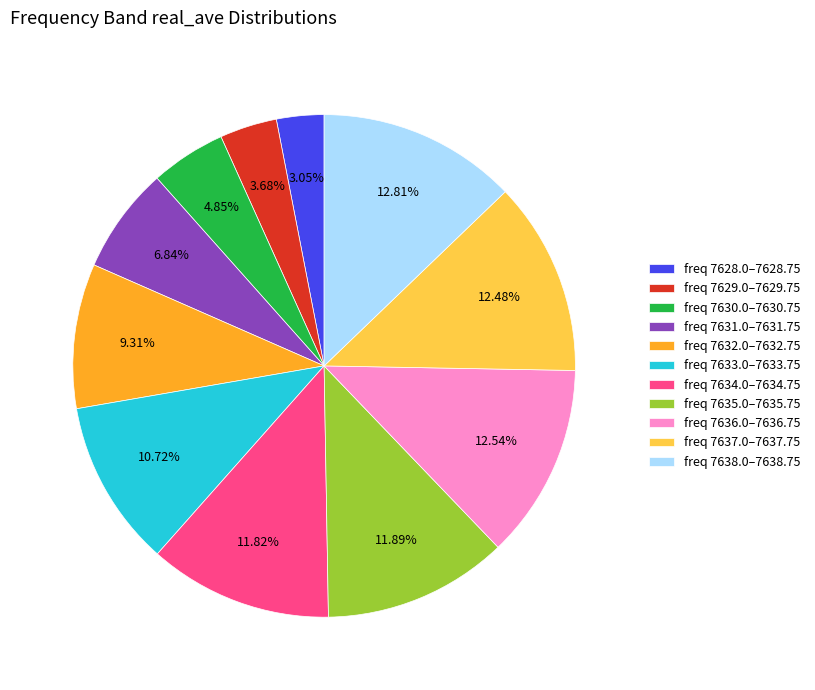

Is there a majority slice in this chart?

No